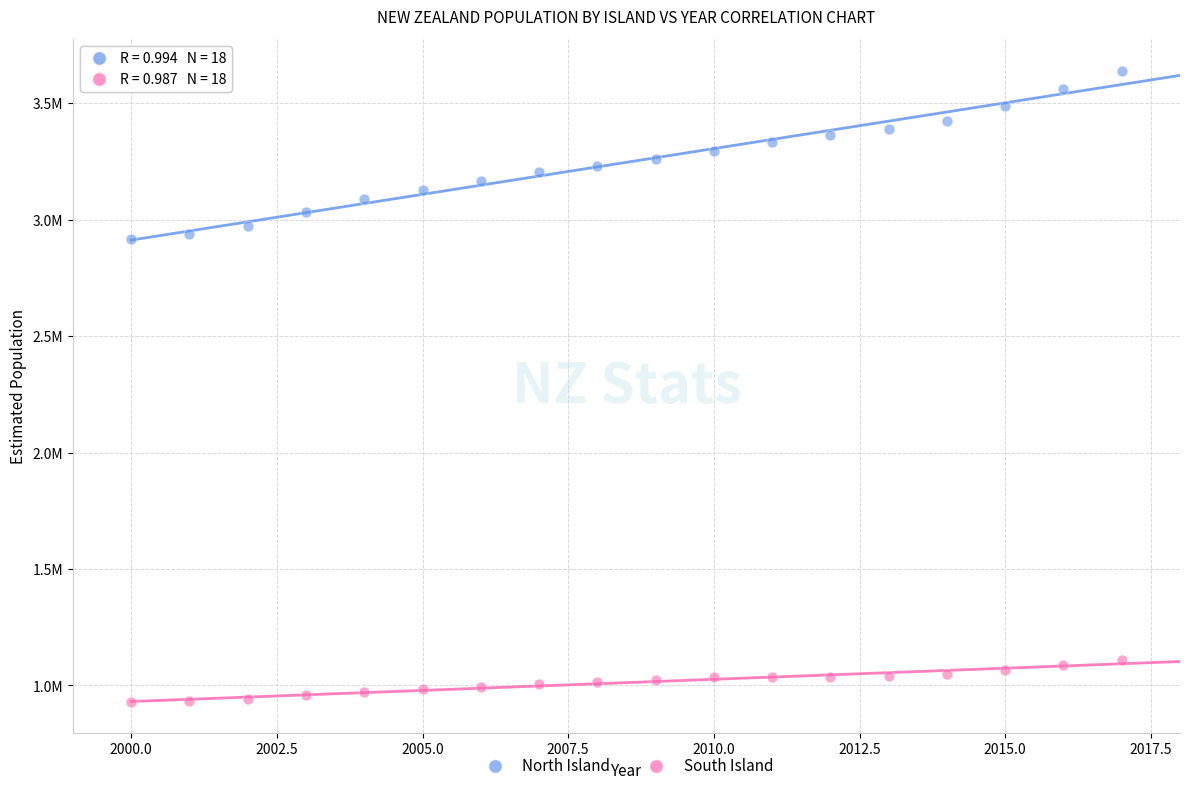

What are all the series names shown in the legend?

North Island, South Island